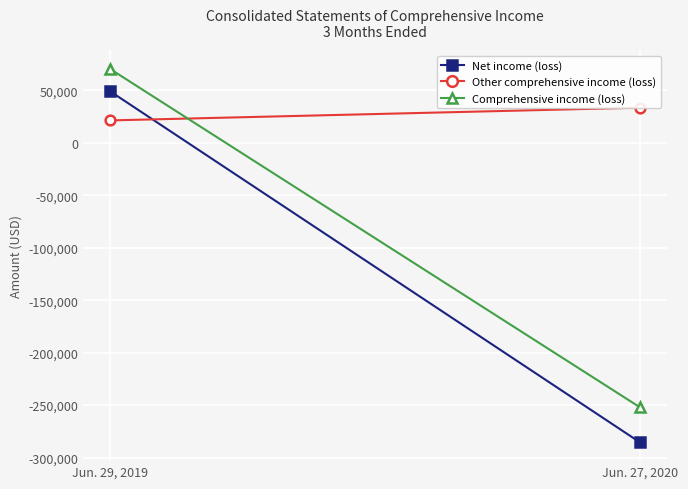

What is the sum of all Net income (loss) values?

-236392